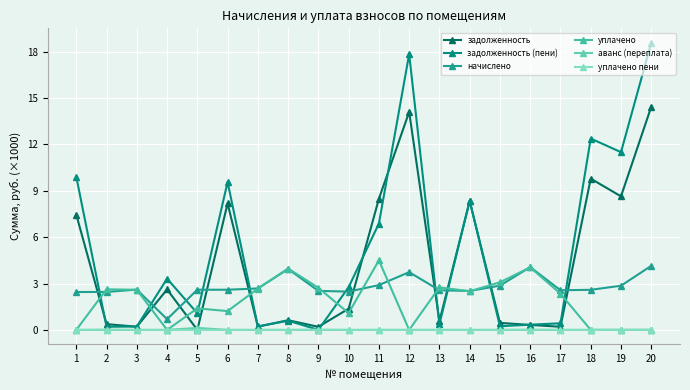

What is the difference between the maximum and minimum values in the задолженность series?

14.4